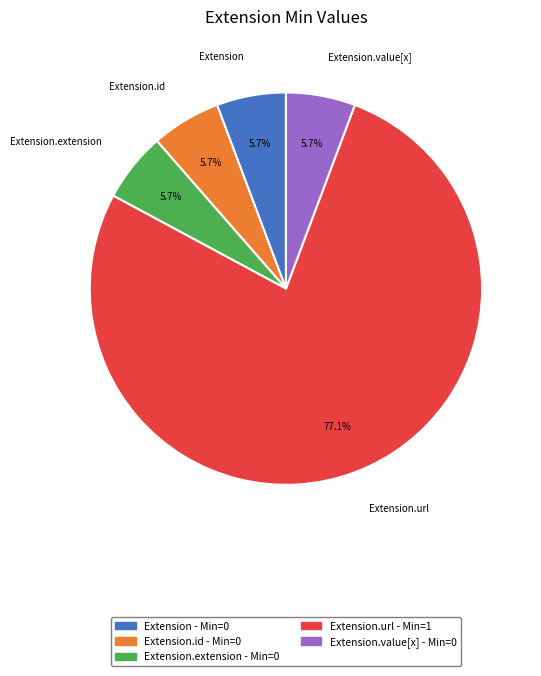

What percentage is the Extension.url slice, to the nearest percent?

77%